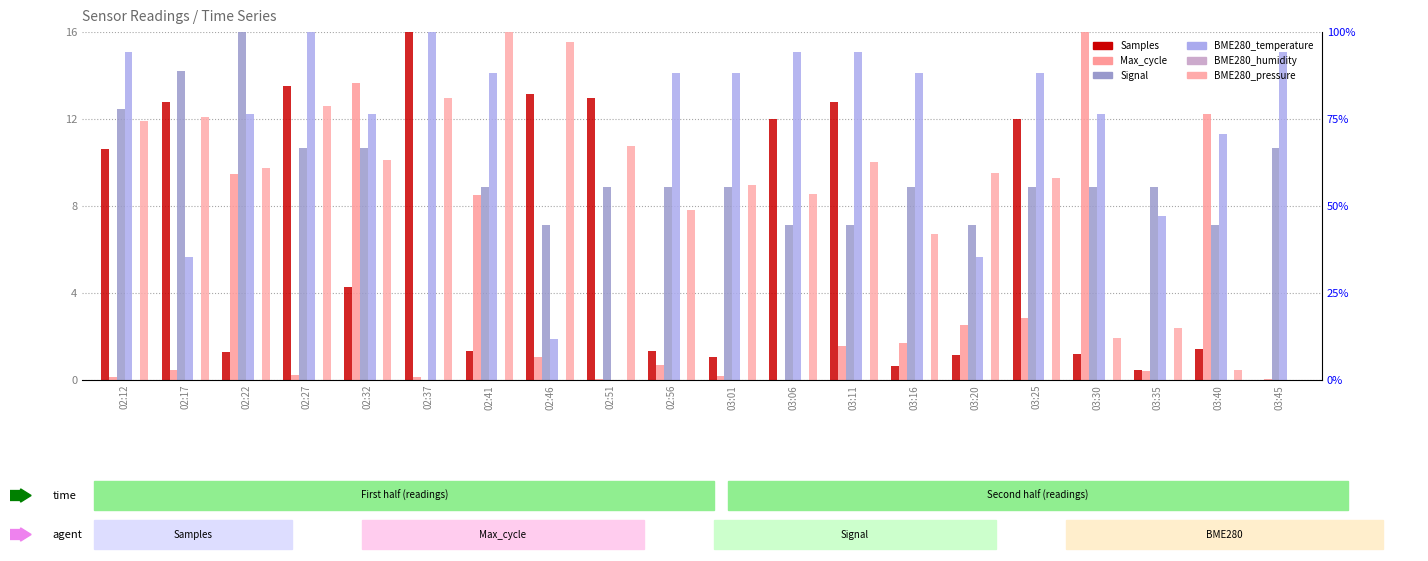

At how many categories does at least one series exceed 14?

15